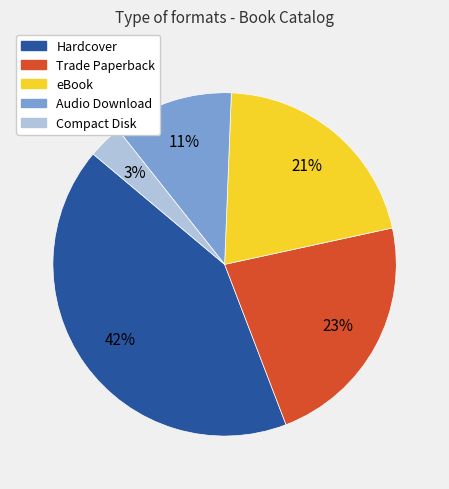

Is there a majority slice in this chart?

No